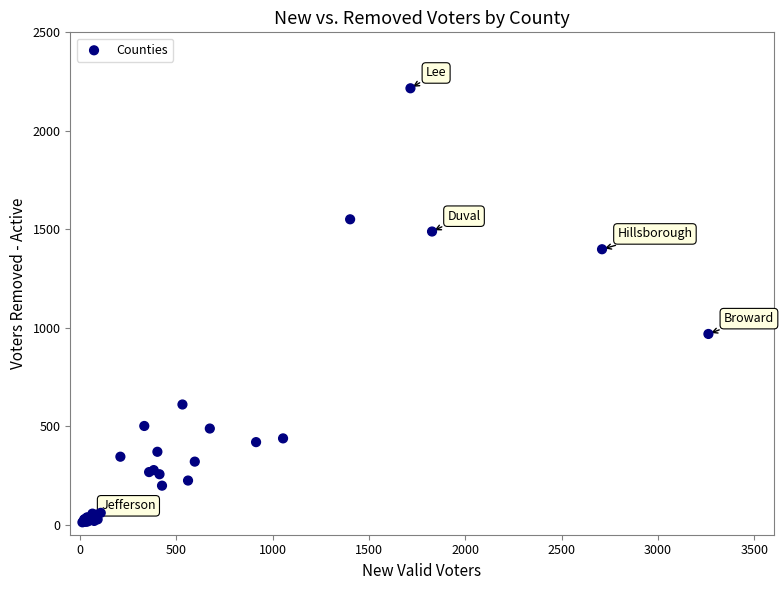

What Y value in the scatter plot is closest to 1114?

969